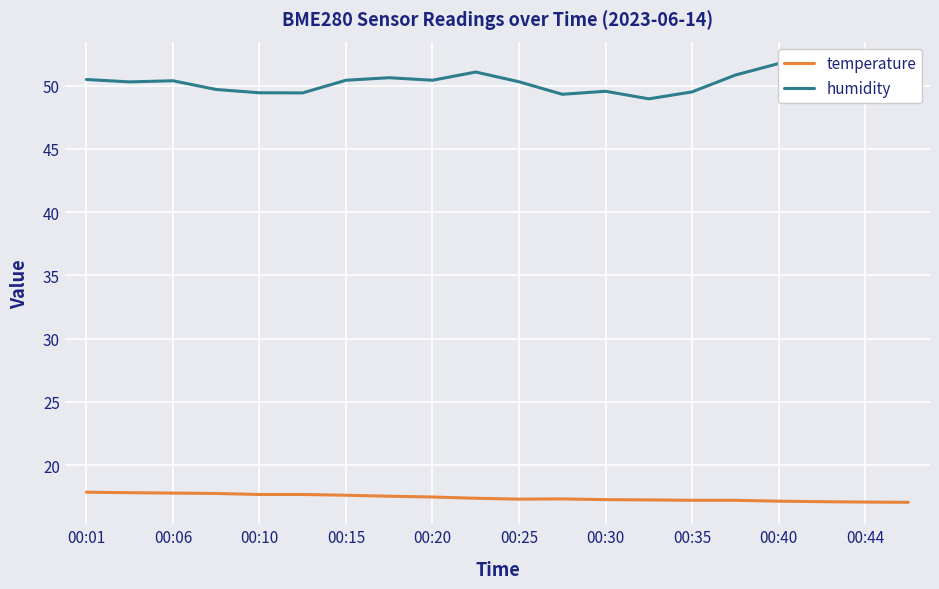

Where is the first local minimum for temperature?

00:25